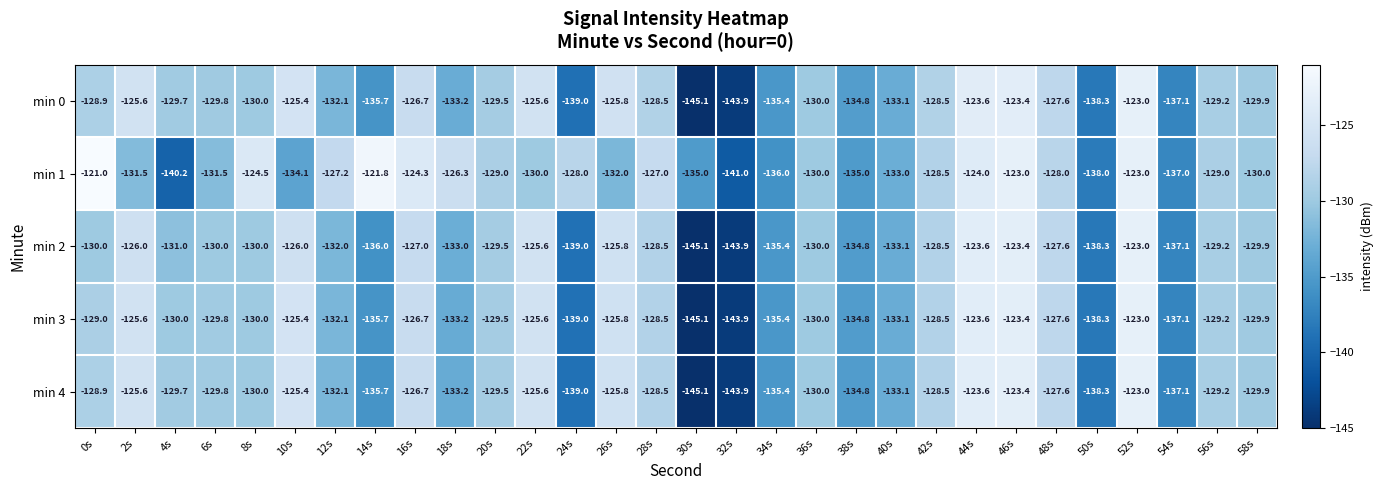

Is it true that min 3 equals -30.0 at 6s?

False